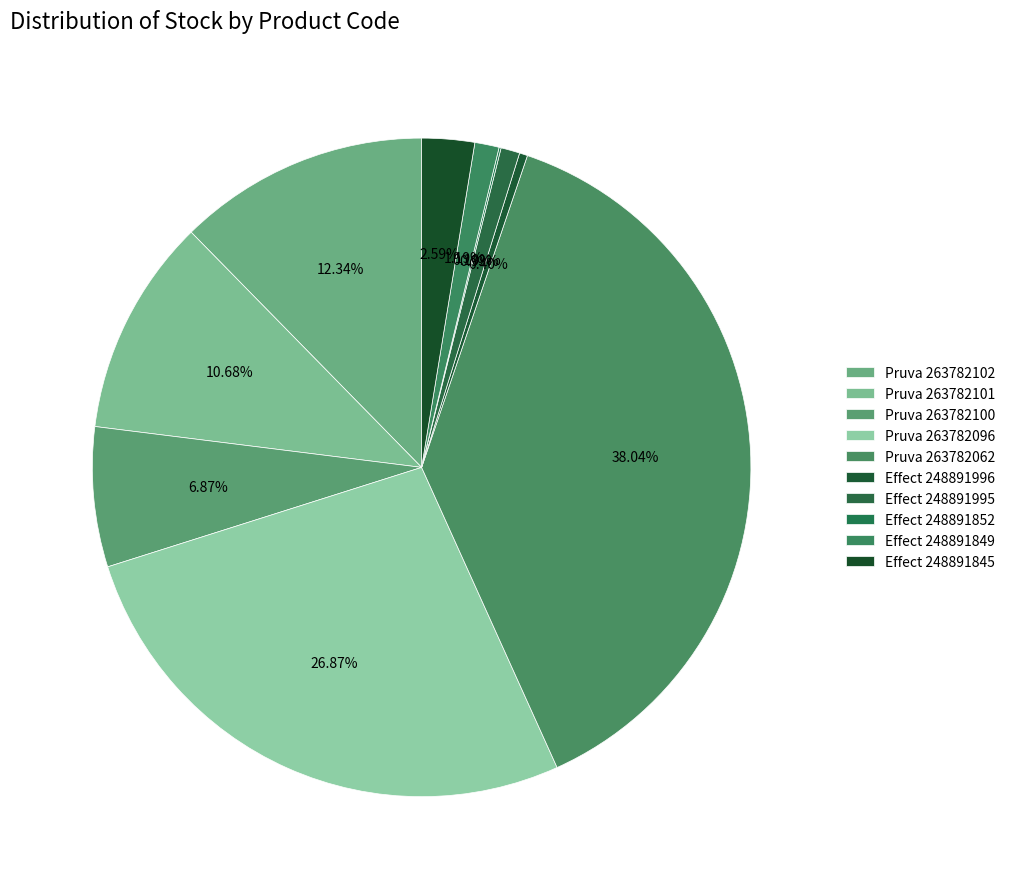

What is the smallest slice in the pie chart?

248891852